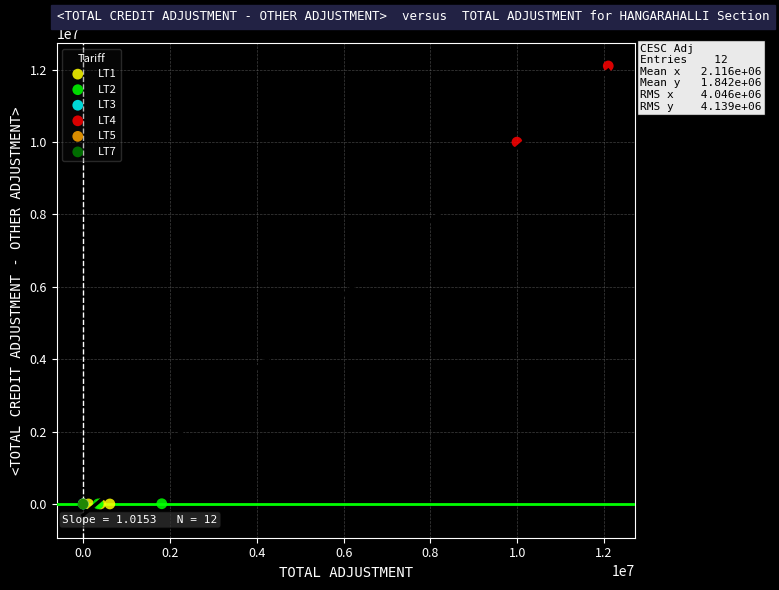

What are all the series names shown in the legend?

LT1, LT2, LT3, LT4, LT5, LT7